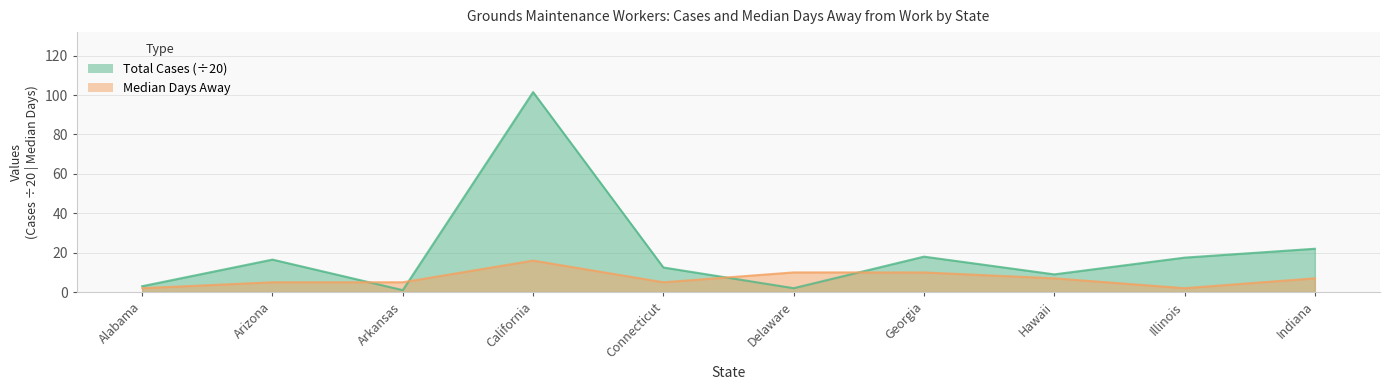

True or false: Total Cases and Median Days intersect in this chart.

True